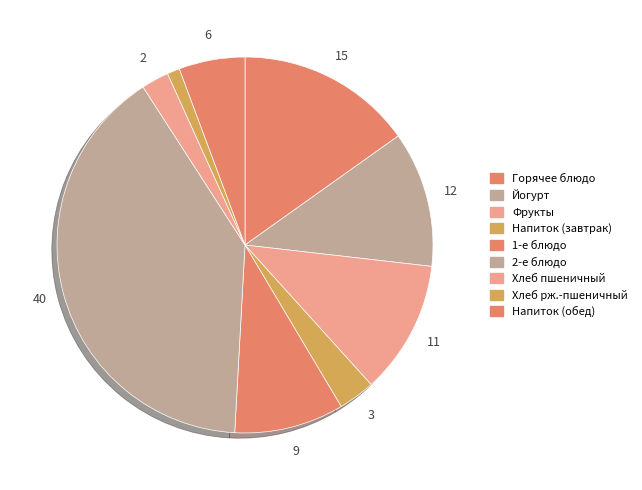

To the nearest percent, what is the difference between the Хлеб рж.-пшеничный and 2-е блюдо slice percentages?

39%